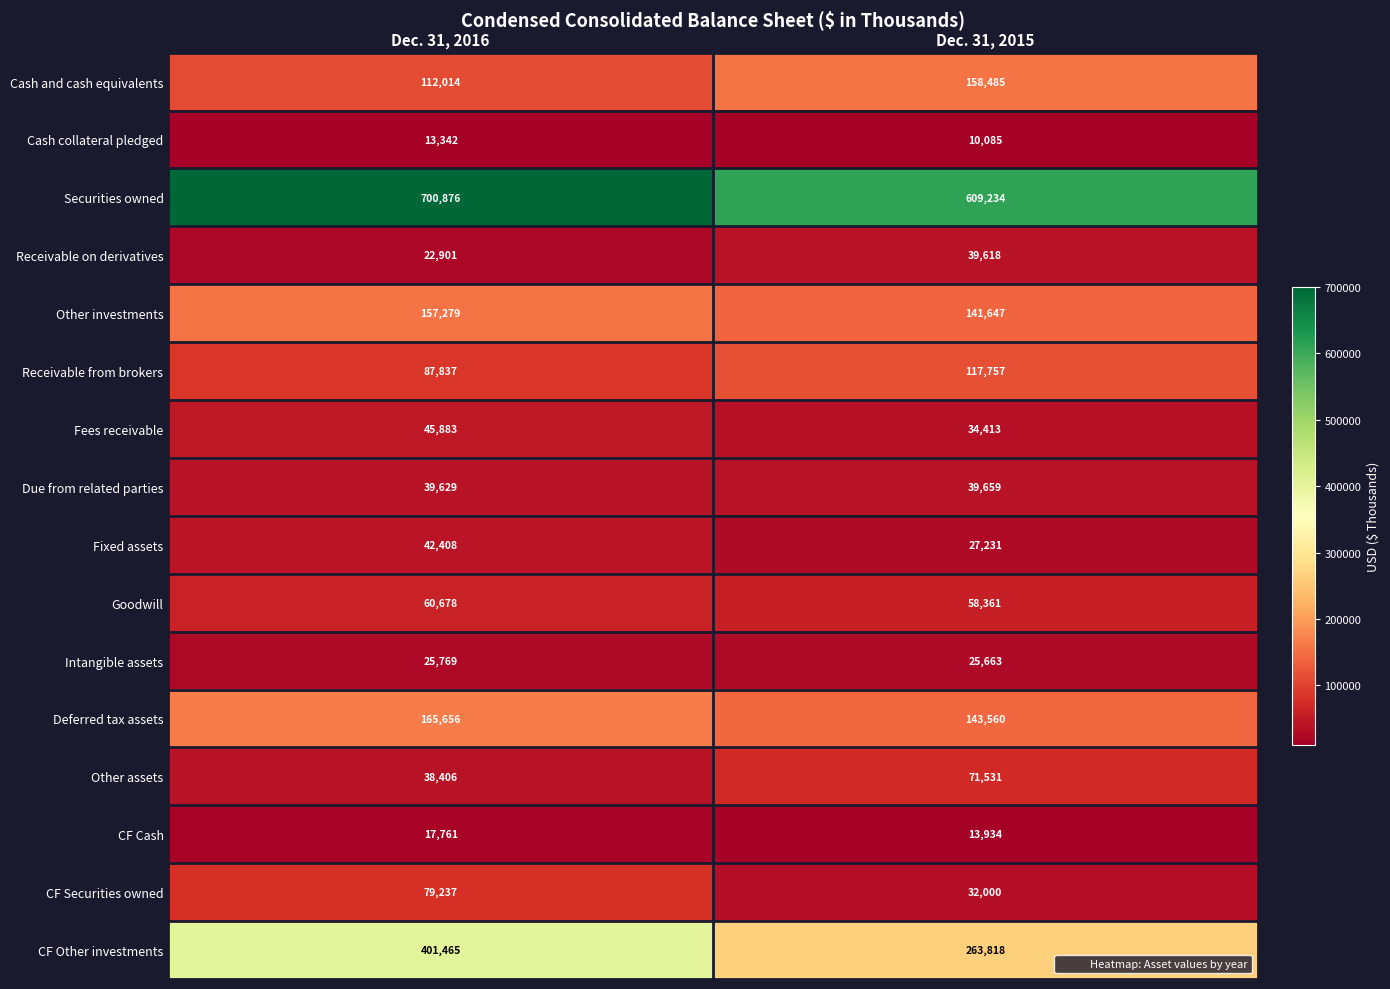

What is the difference between the maximum and minimum values in the Goodwill series?

2317